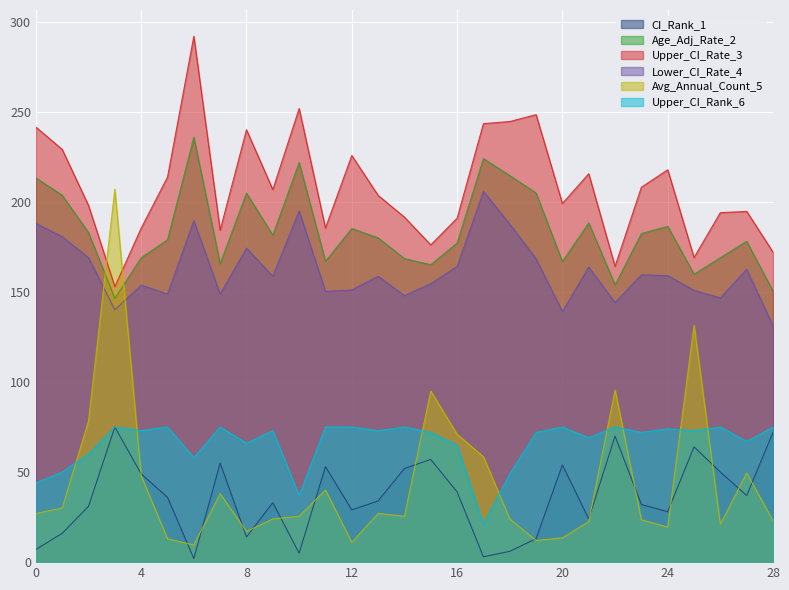

True or false: Avg_Annual_Count has a value of 38.0 at Carroll County.

True